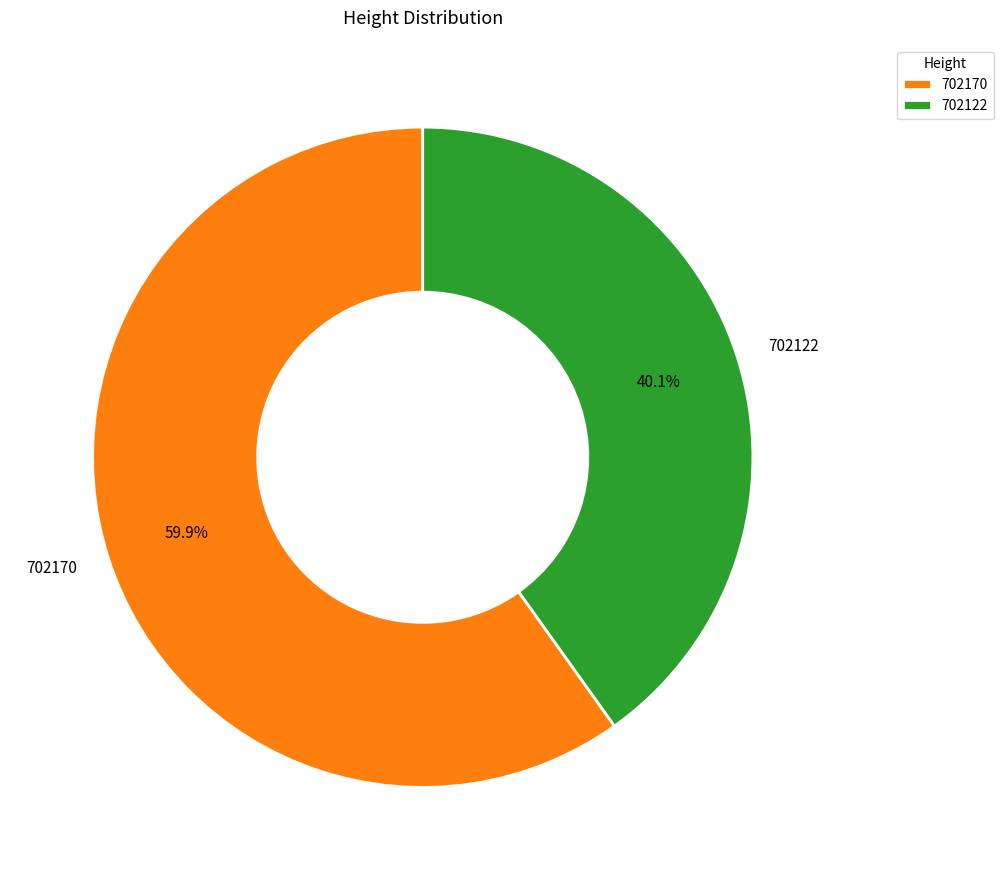

Does any single category account for the majority?

Yes